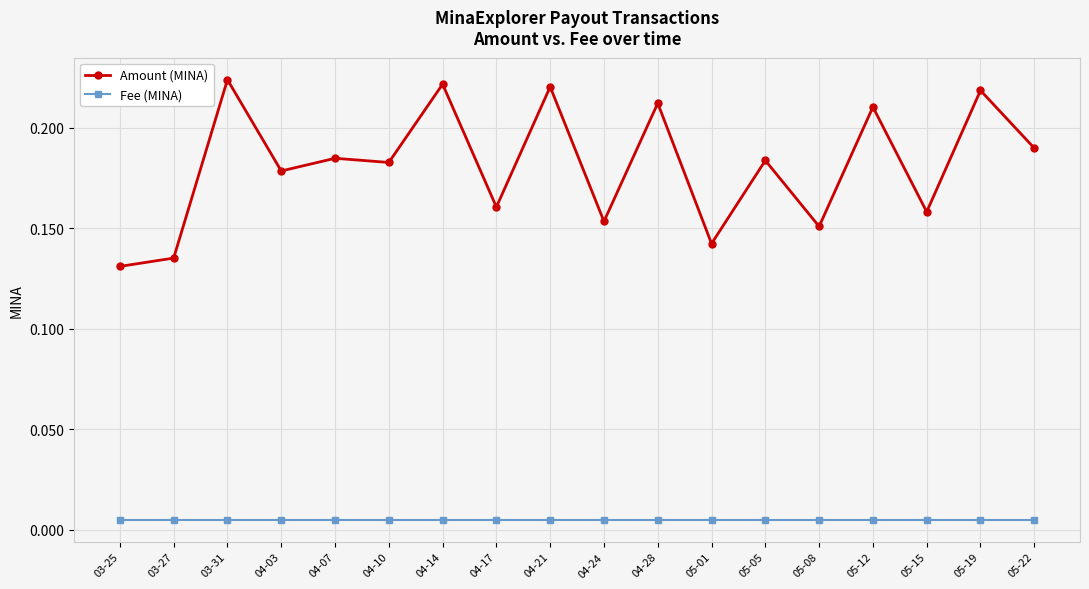

List the series in order of their overall mean, lowest first.

Fee (MINA), Amount (MINA)